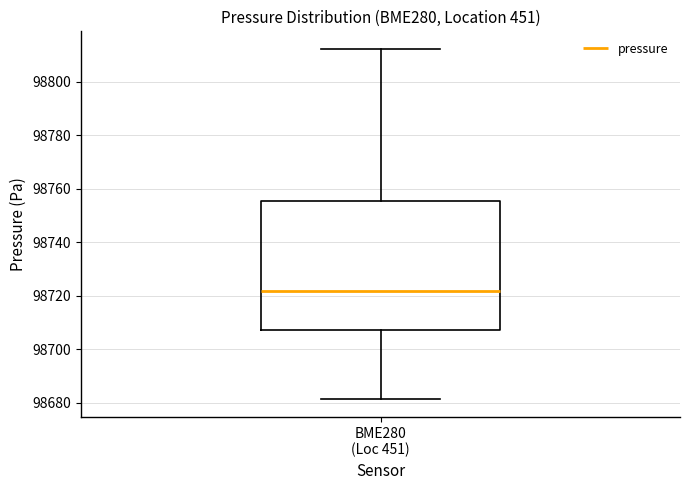

Where does the median line of the box for BME280 (Loc 451) sit on the y-axis? The values are not printed on the chart, so give them approximately, as read against the axis.

98722